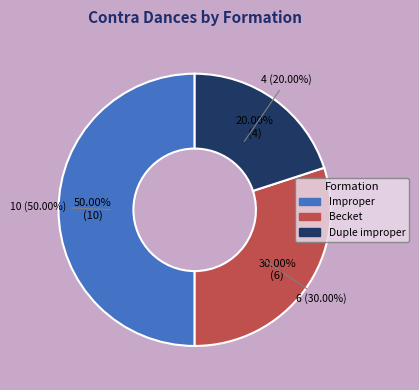

What percentage is the Becket slice, to the nearest percent?

30%